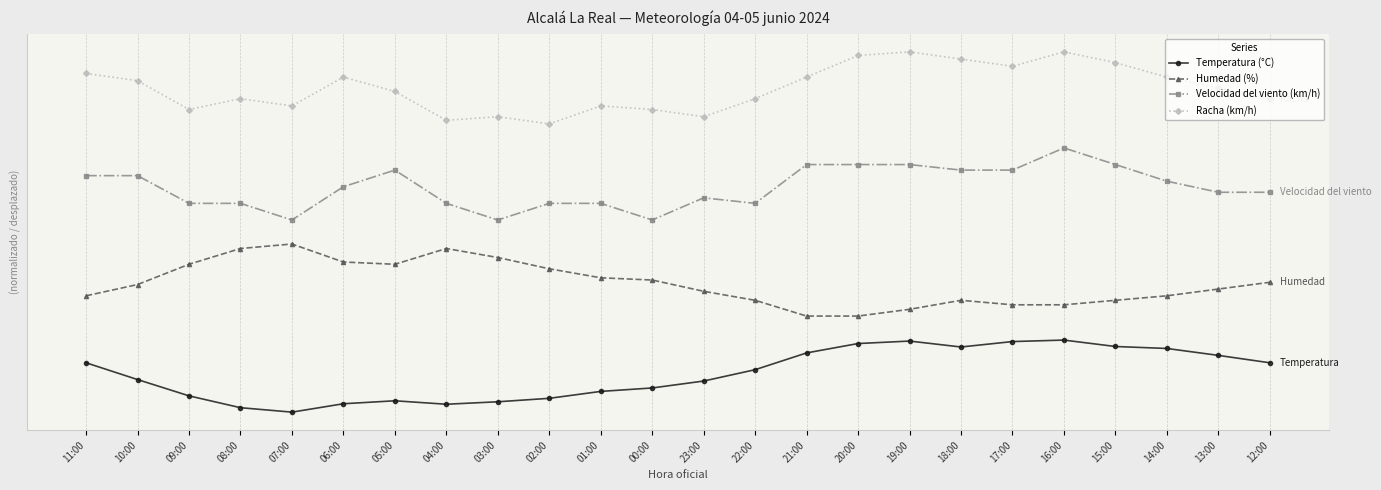

What is the difference between the second highest and minimum values in the Racha (km/h) series?

15.0